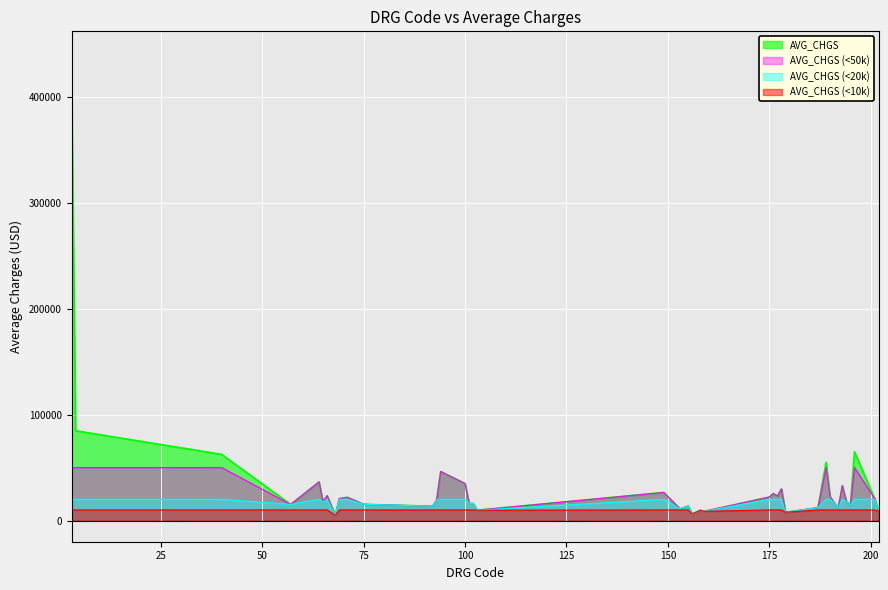

What is the approximate value at 190?

22235.7